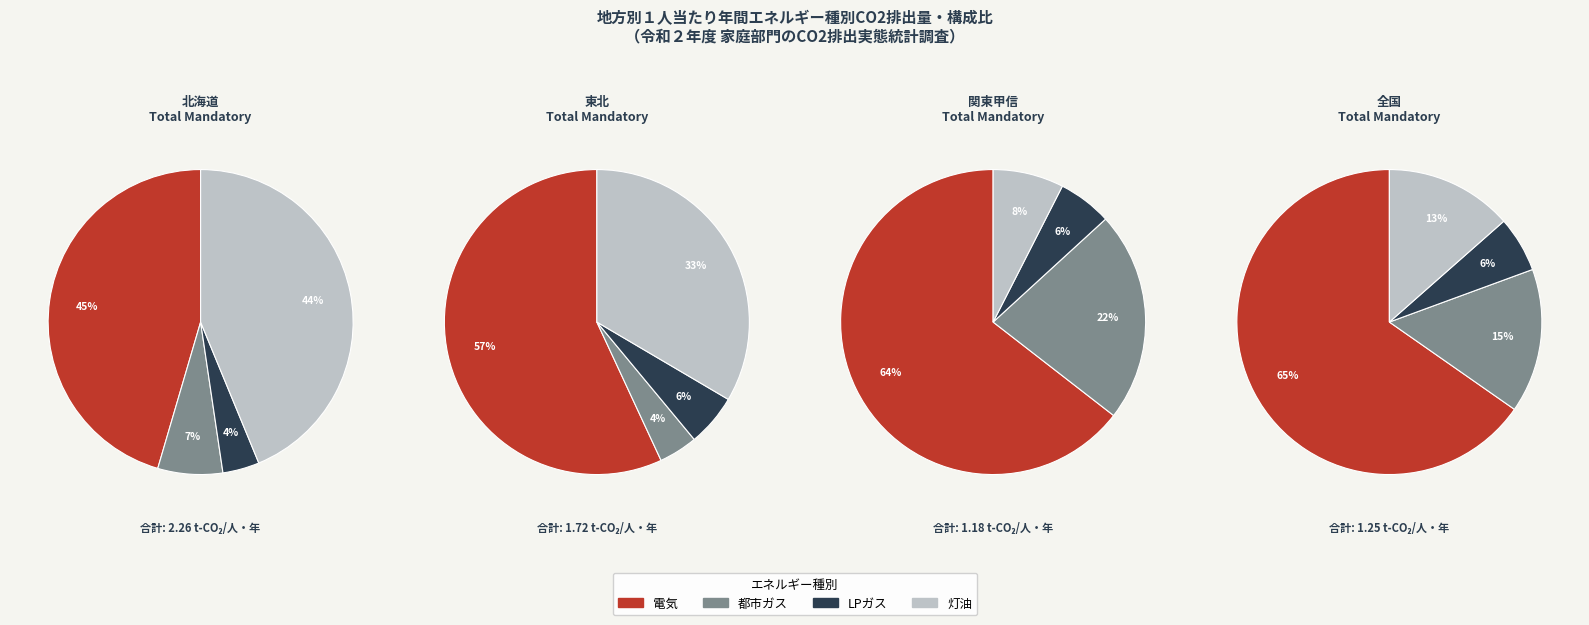

To the nearest percent, what percentage of the pie is 0?

45%